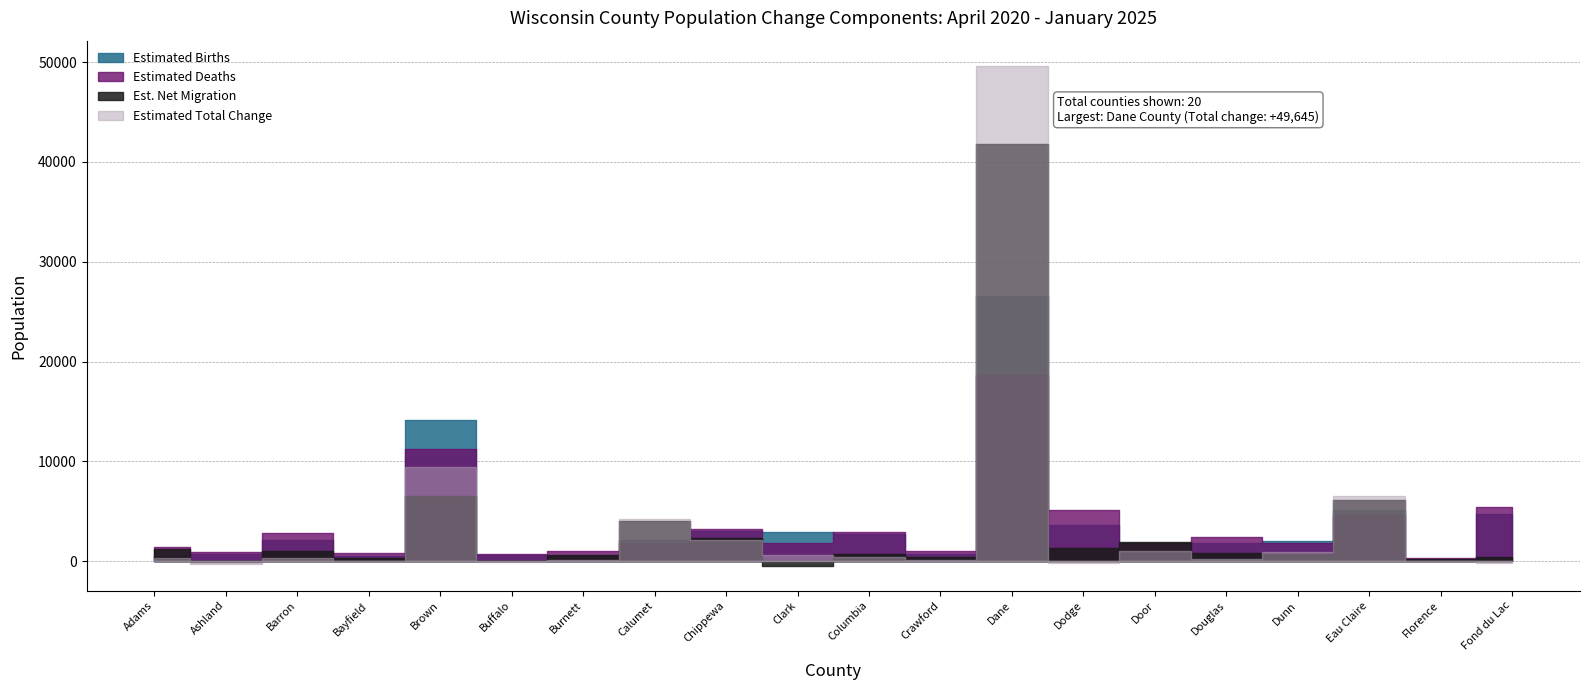

At which label is Estimated Deaths closest to 9476?

Brown